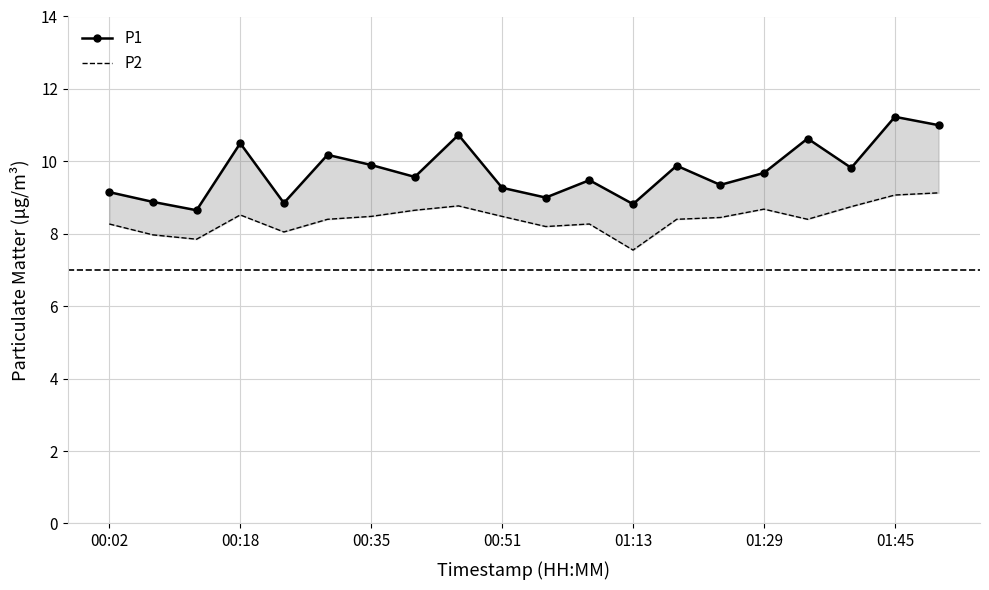

What is the greatest value displayed?

11.2